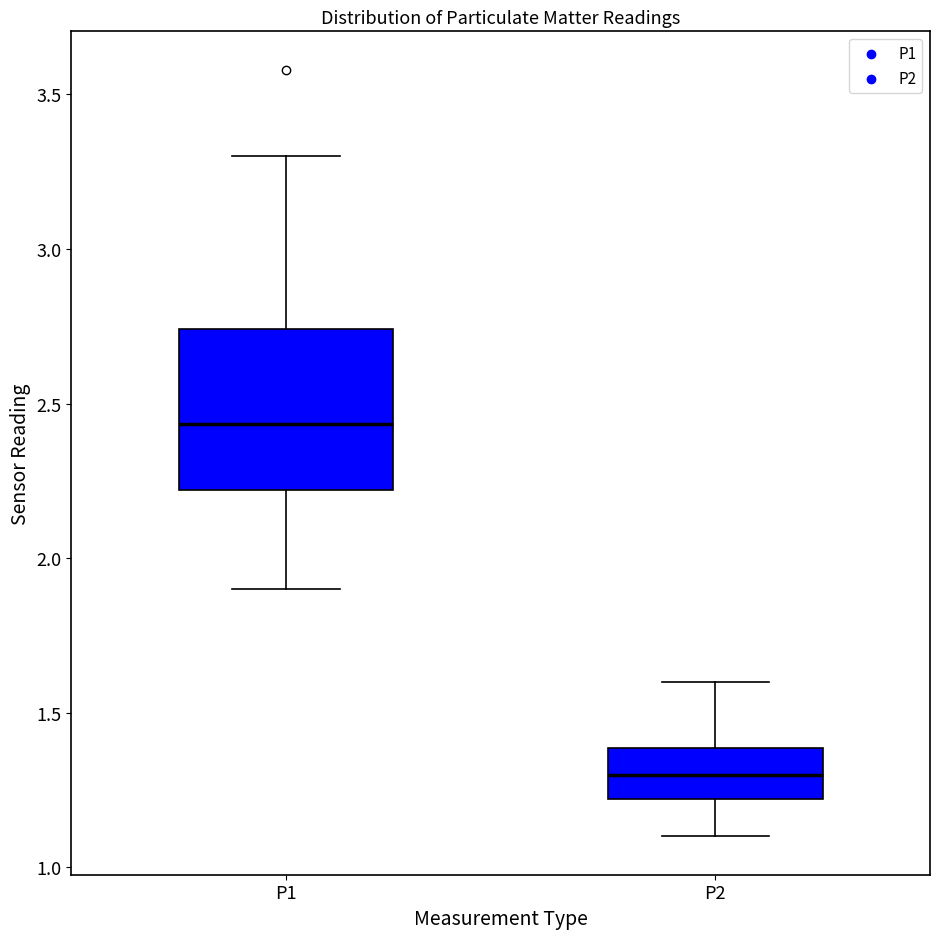

Reading left to right, transcribe this box plot: for each box, give where its median line is, the range the box spans, and where its two whiskers end, as read against the y-axis. The values are not printed on the chart, so give them approximately, as read against the axis.

P1: median 2.45, box 2.20 to 2.75, whiskers 1.90 to 3.30
P2: median 1.30, box 1.20 to 1.40, whiskers 1.10 to 1.60